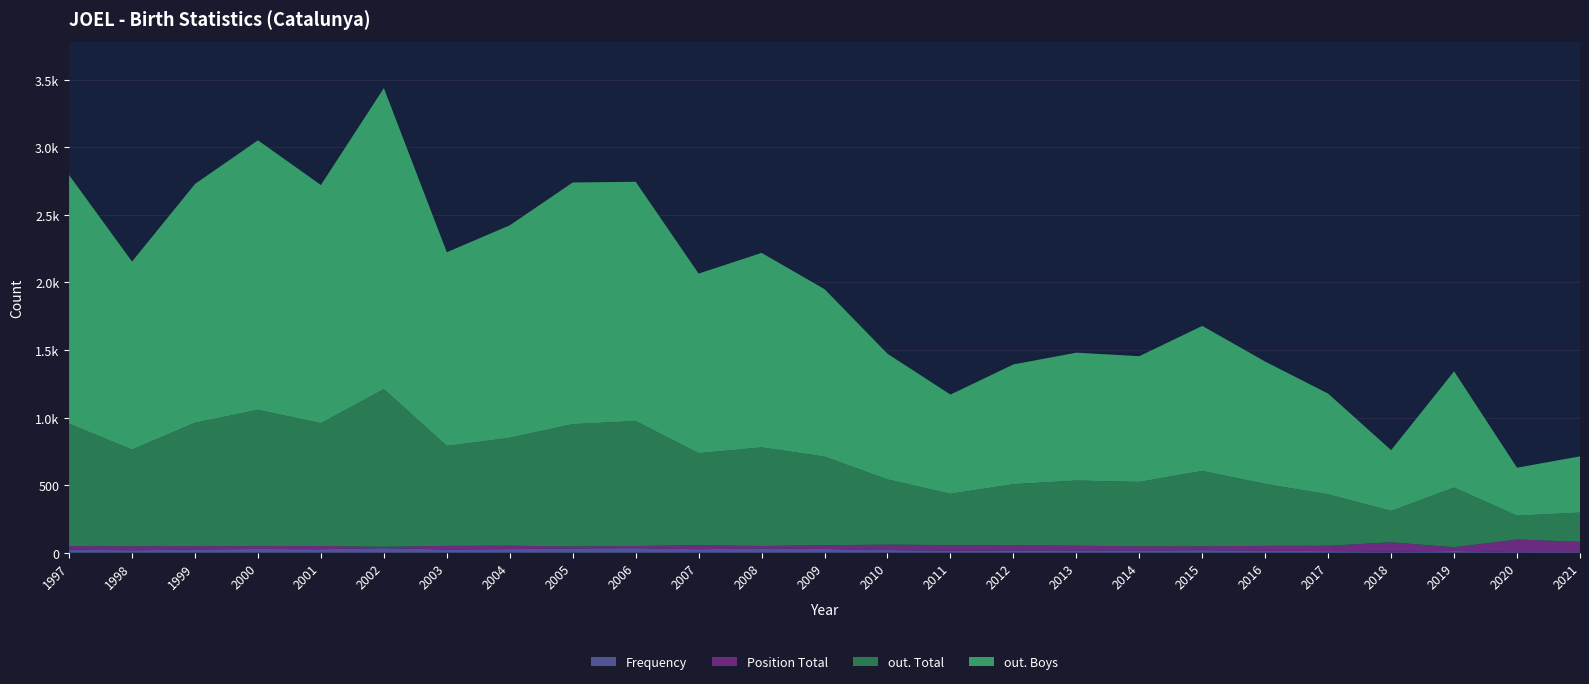

Reading left to right, transcribe all the data shown in this chart.

Frequency: 23	18	24	28	26	34	24	27	32	34	26	32	28	20	15	17	17	17	19	15	12	7	13	5	6
Position Total: 26	30	25	21	24	10	27	25	15	16	30	18	28	40	42	40	35	31	29	36	40	70	28	93	75
out. Total: 905	715	912	1008	908	1166	739	798	904	924	680	729	655	482	379	450	482	476	557	458	380	232	441	176	216
out. Boys: 1840	1391	1767	1994	1762	2227	1433	1572	1788	1770	1329	1439	1239	930	734	886	946	930	1073	905	745	450	860	355	416